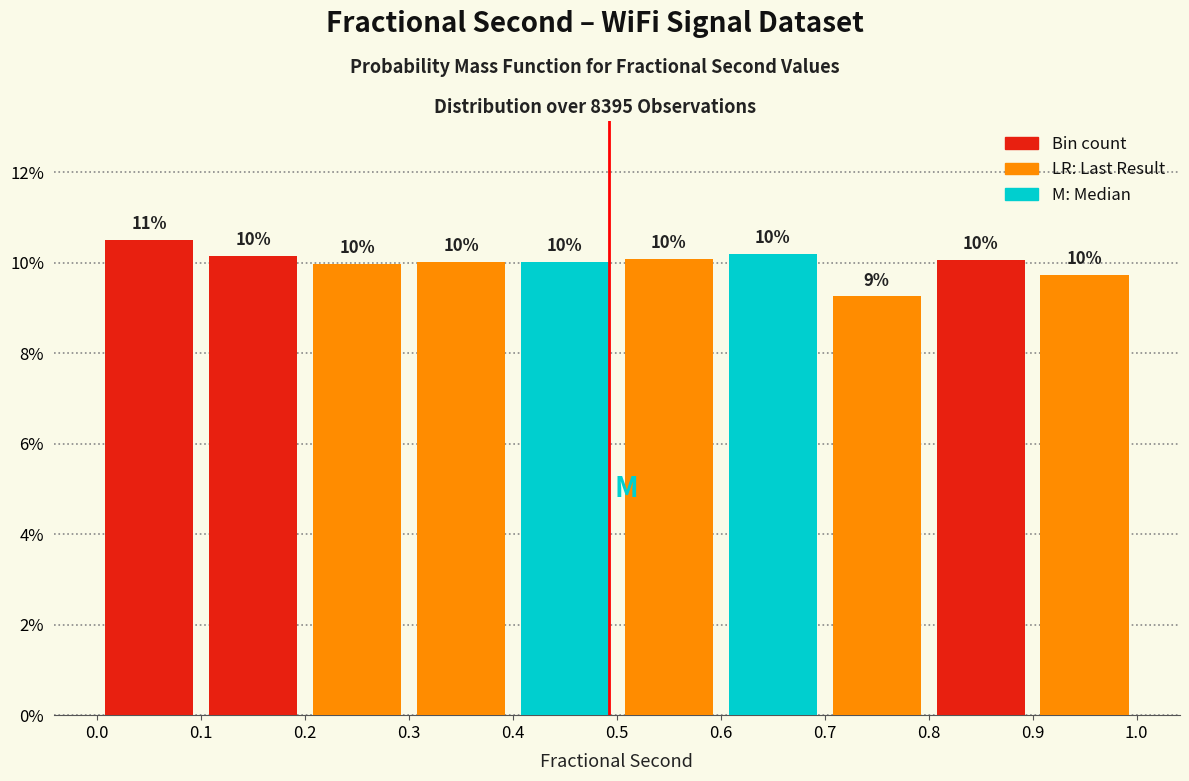

Over which range of the x-axis is the bar tallest?

0.0 to 0.1